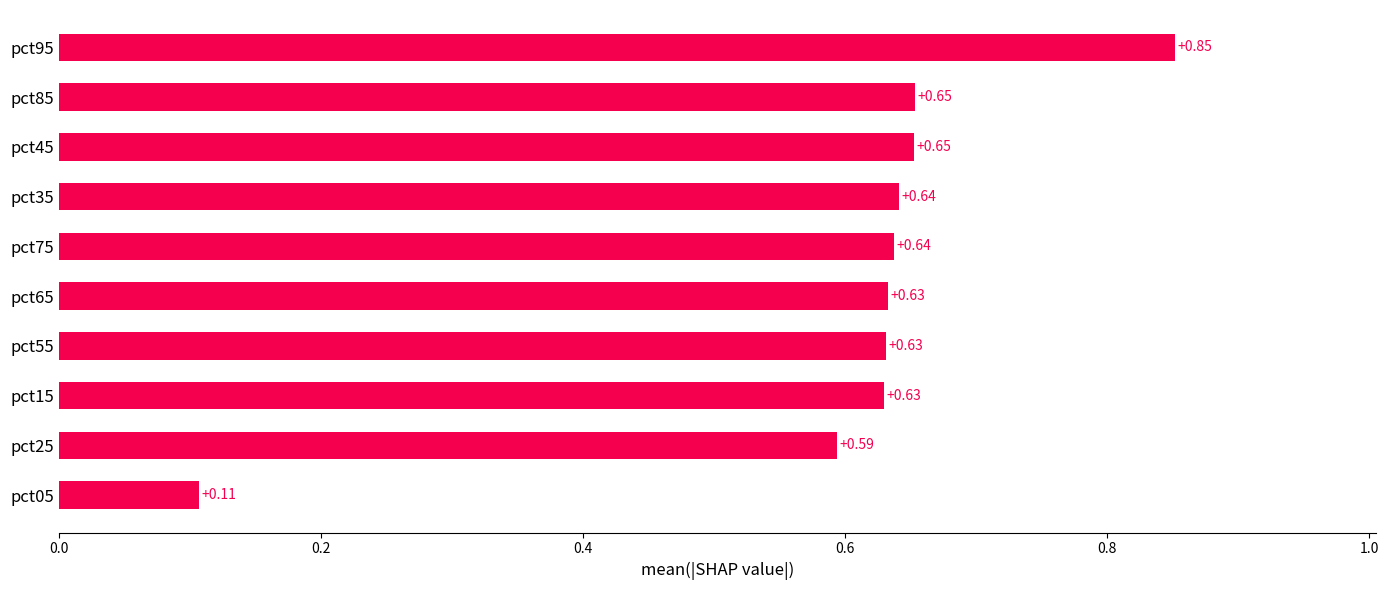

Are the bars grouped side by side (vs. stacked)?

No